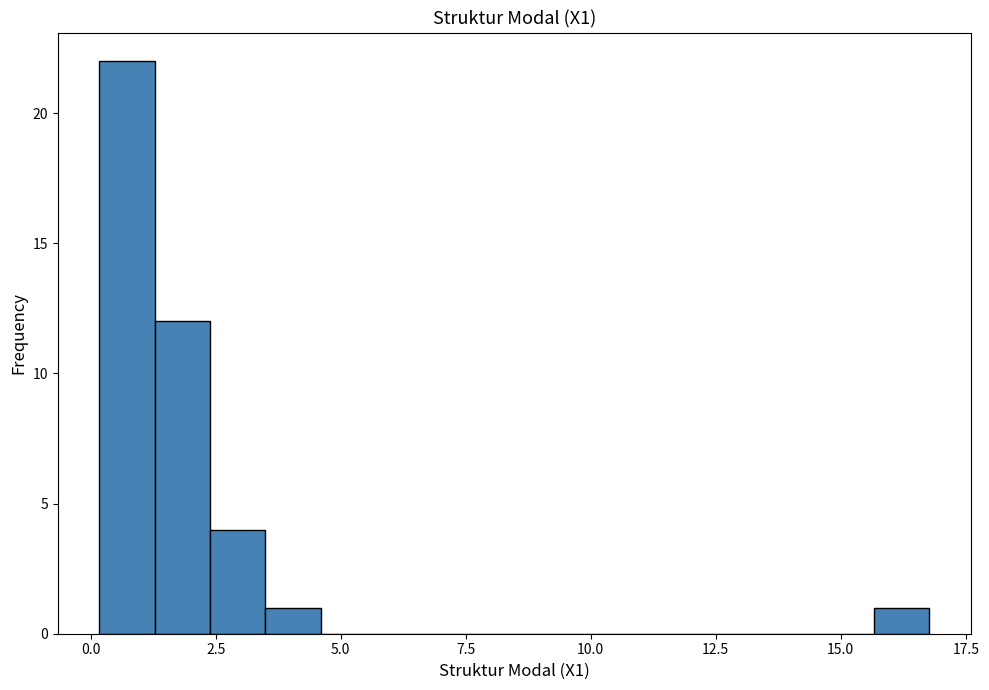

Read against the x-axis, roughly where is the centre of the tallest bar?

0.5